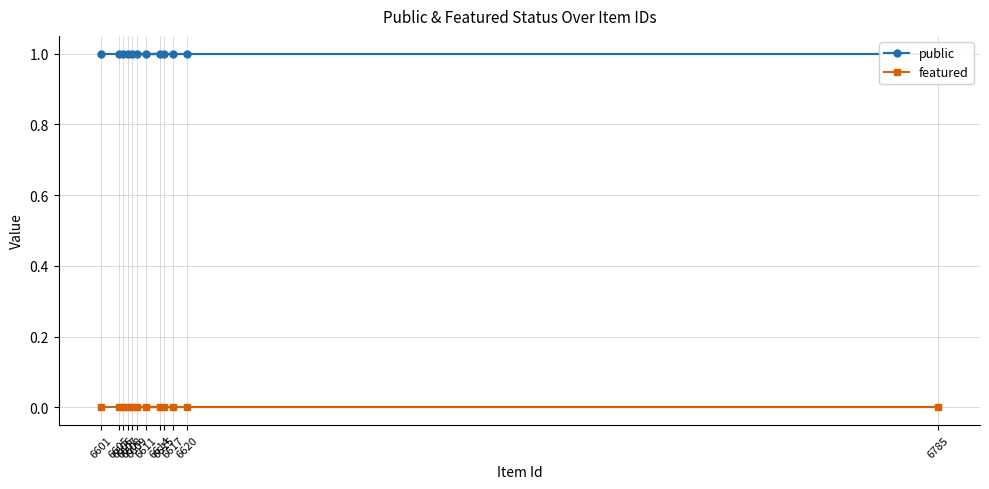

Reading left to right, extract all data points from this chart.

public: 1	1	1	1	1	1	1	1	1	1	1	1
featured: 0	0	0	0	0	0	0	0	0	0	0	0